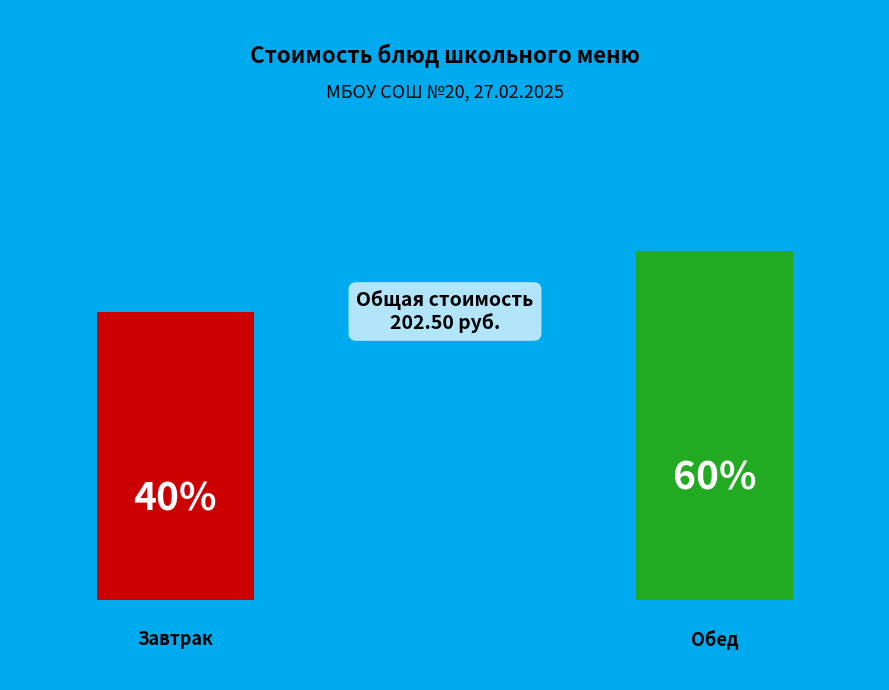

The салат из свежей капусты slice represents 1% of the pie. True or false?

False